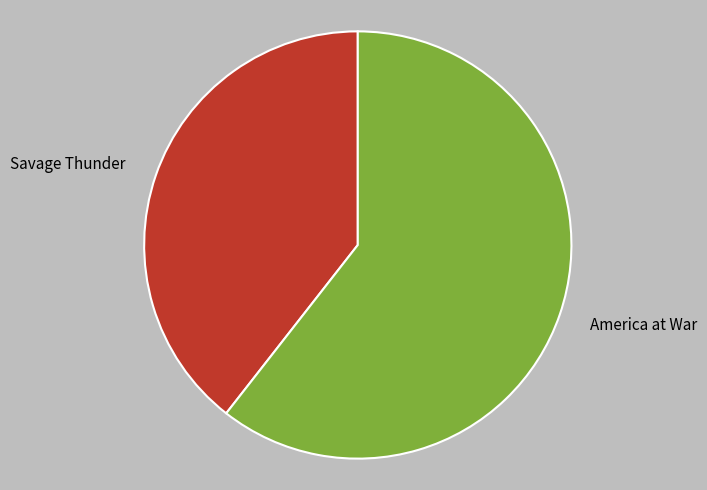

Approximately how many times larger is the value at Savage Thunder compared to America at War?

0.7